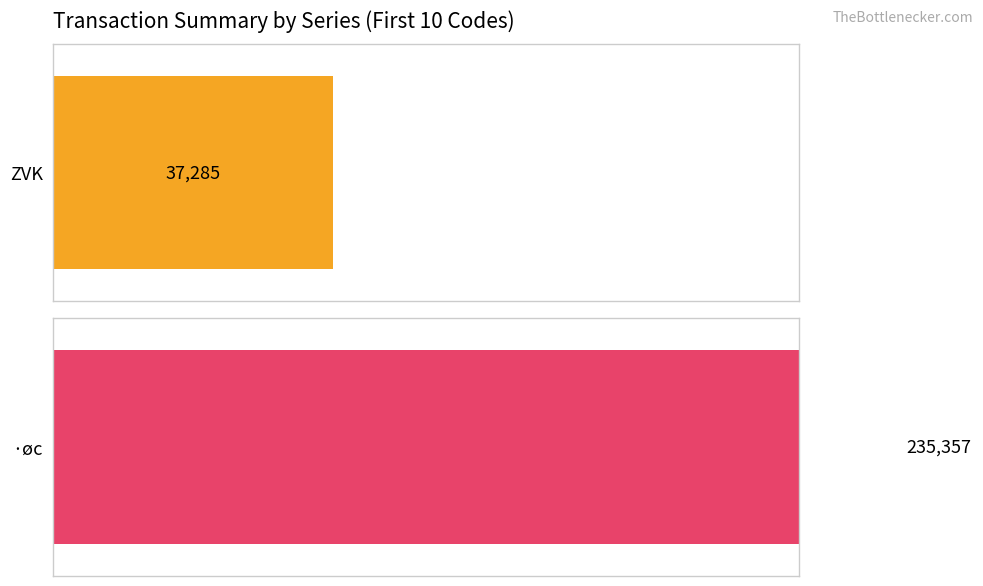

Which series has the largest total across all categories?

Ýc